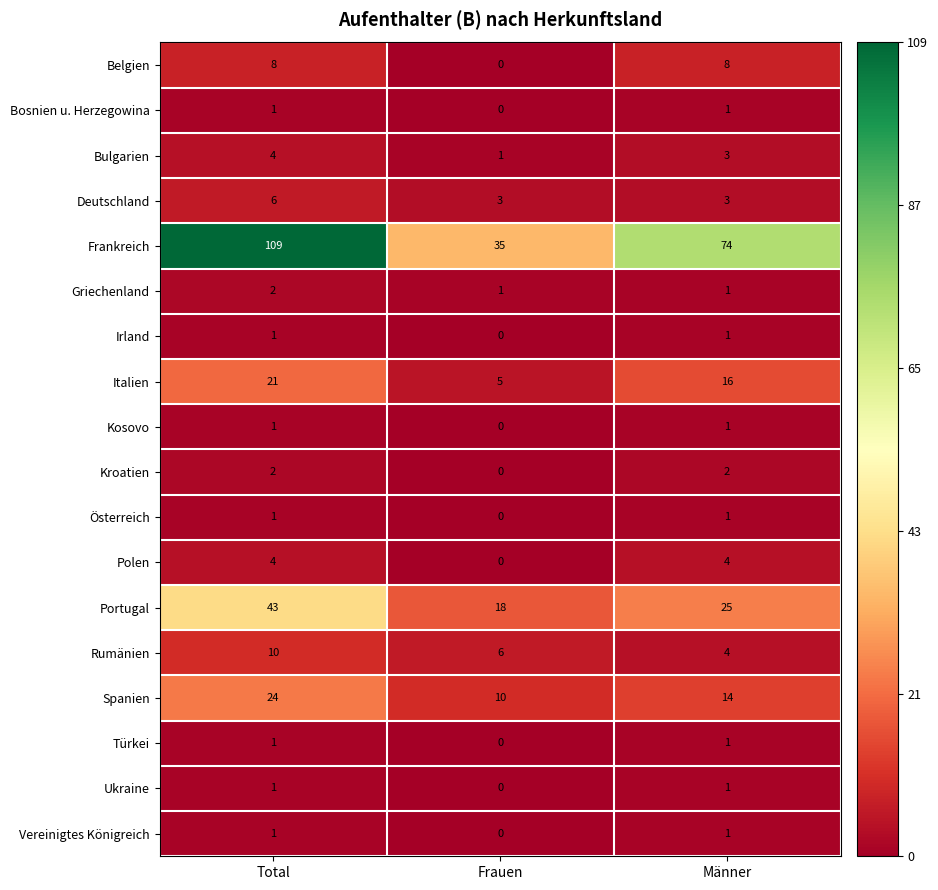

What is the maximum value for Italien?

21